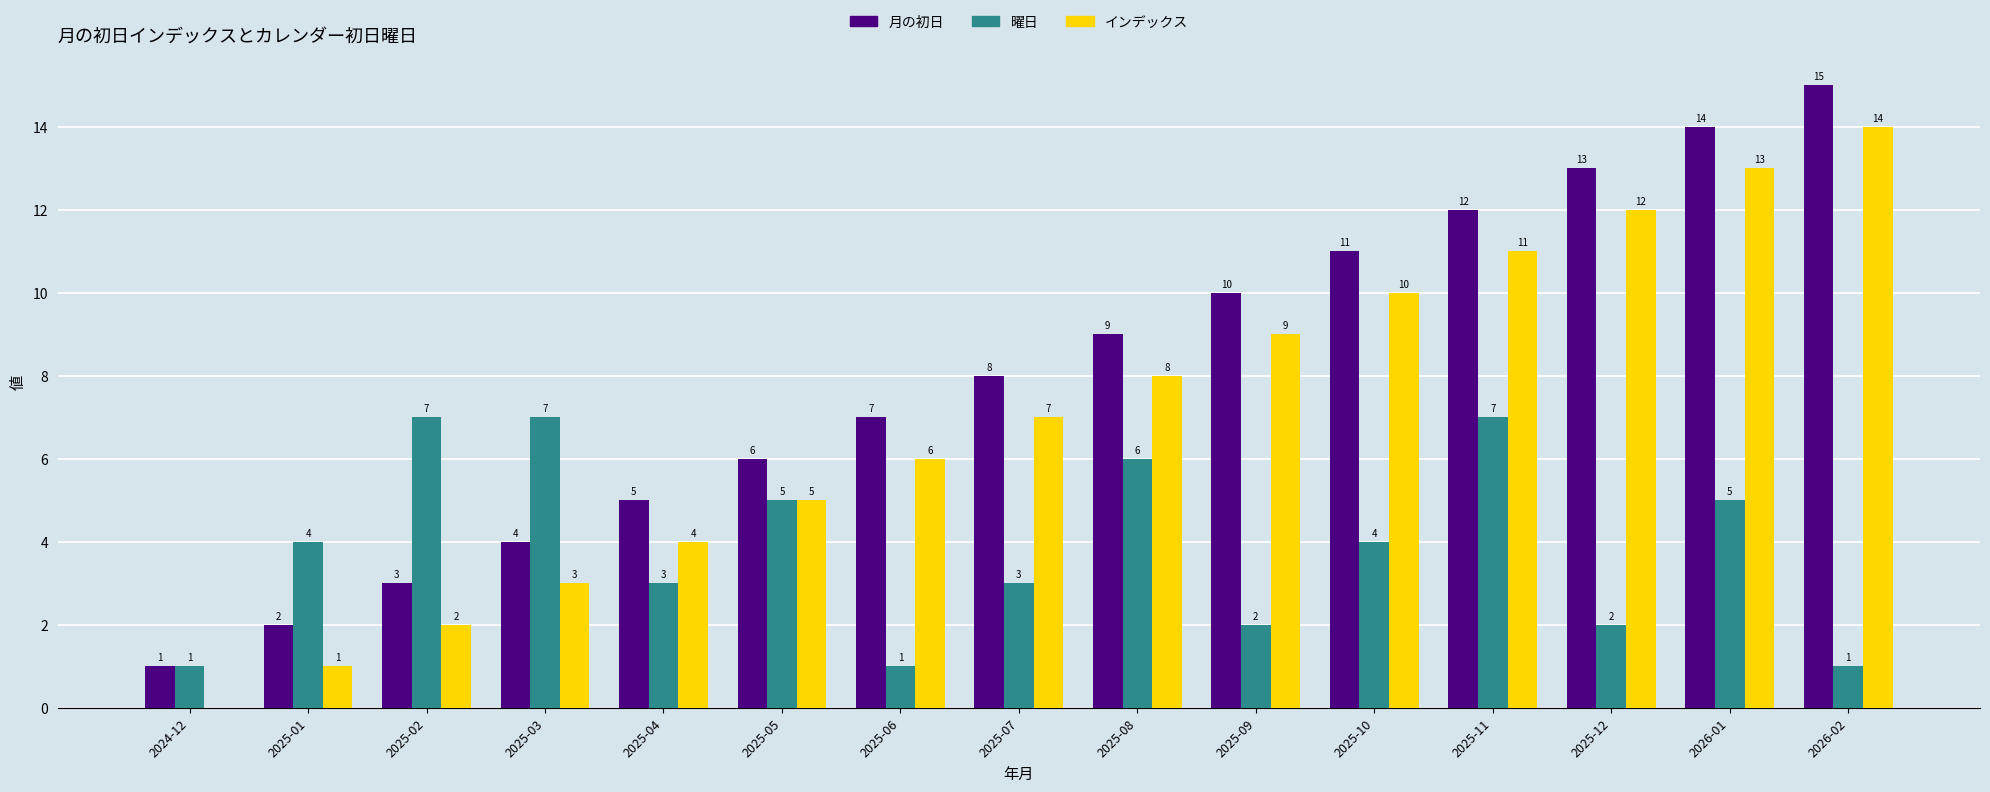

The インデックス series shows 7 at 2025-07. True or false?

True